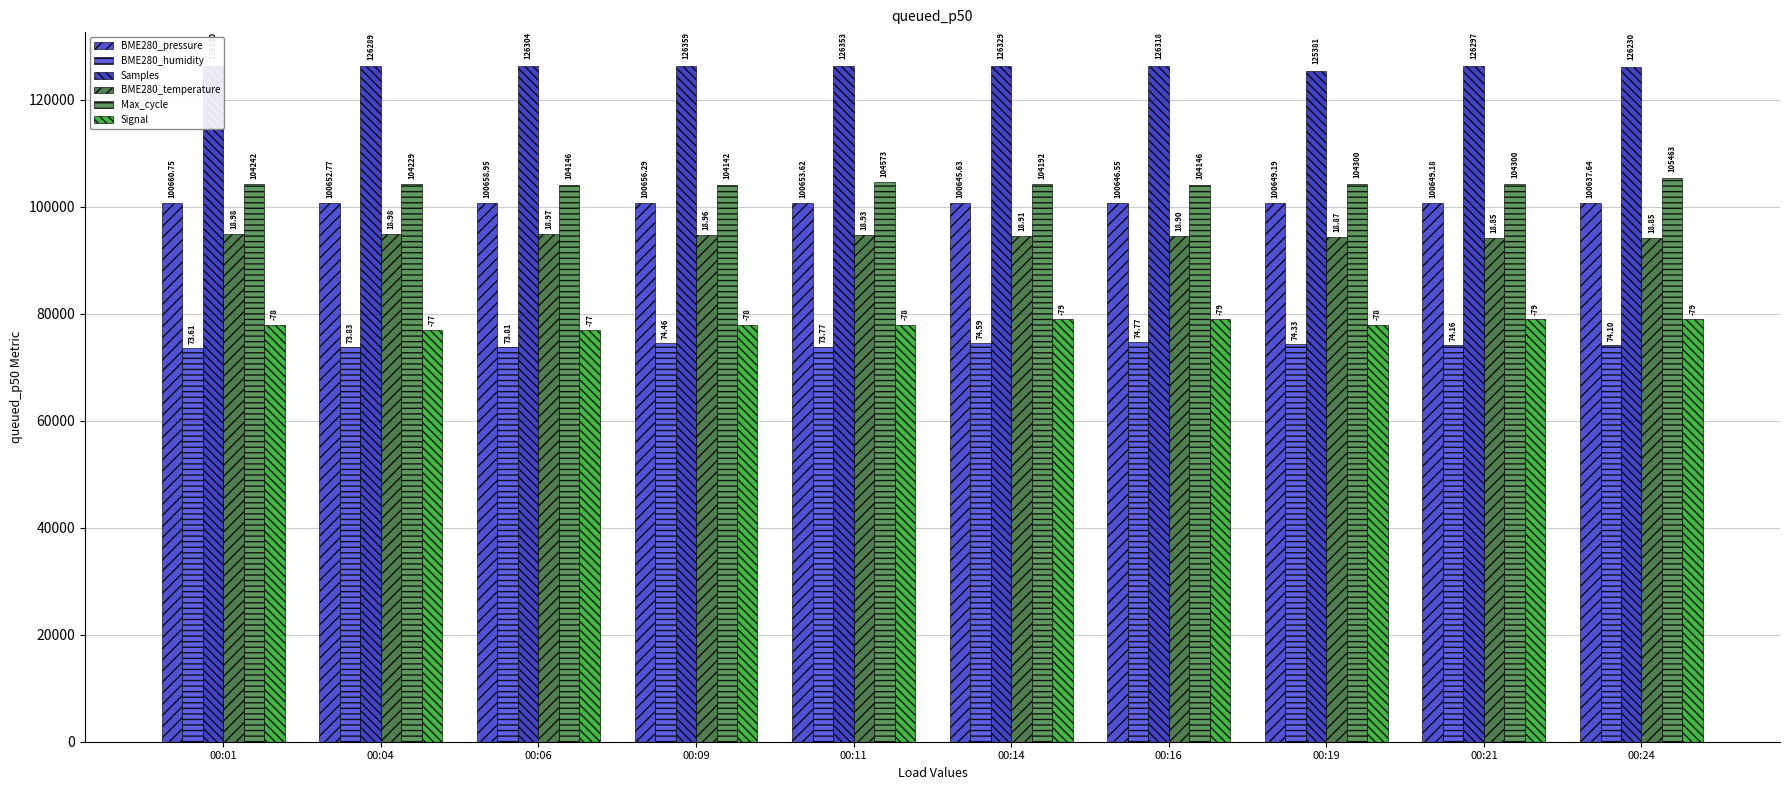

What is the value of the BME280_temperature bar at the 1st from the left?

94900.0